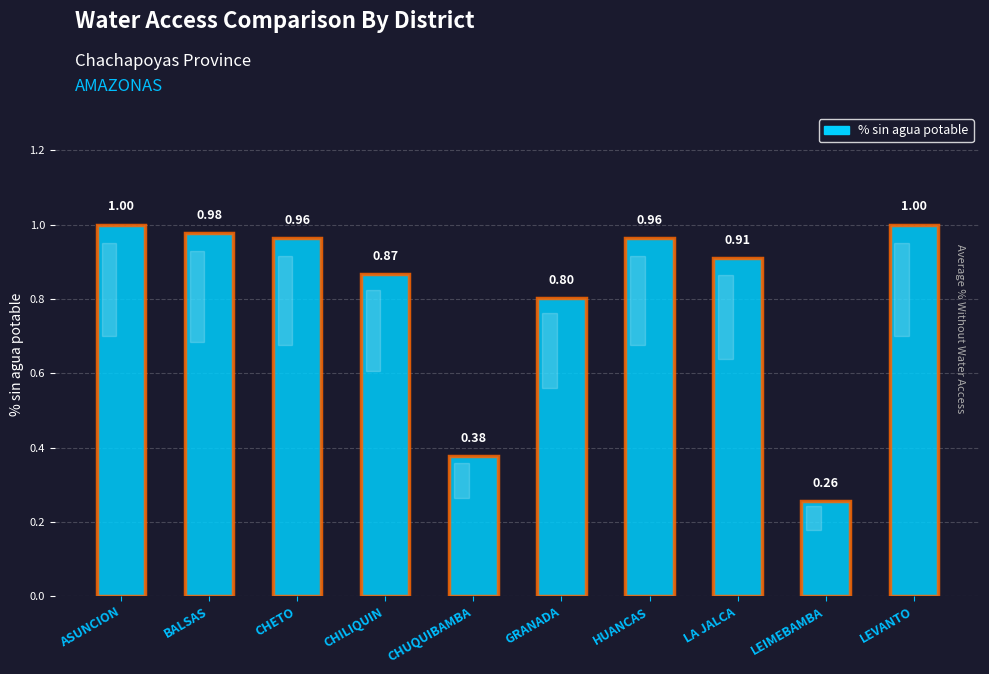

Where is the data nearest to the value 0?

LEIMEBAMBA